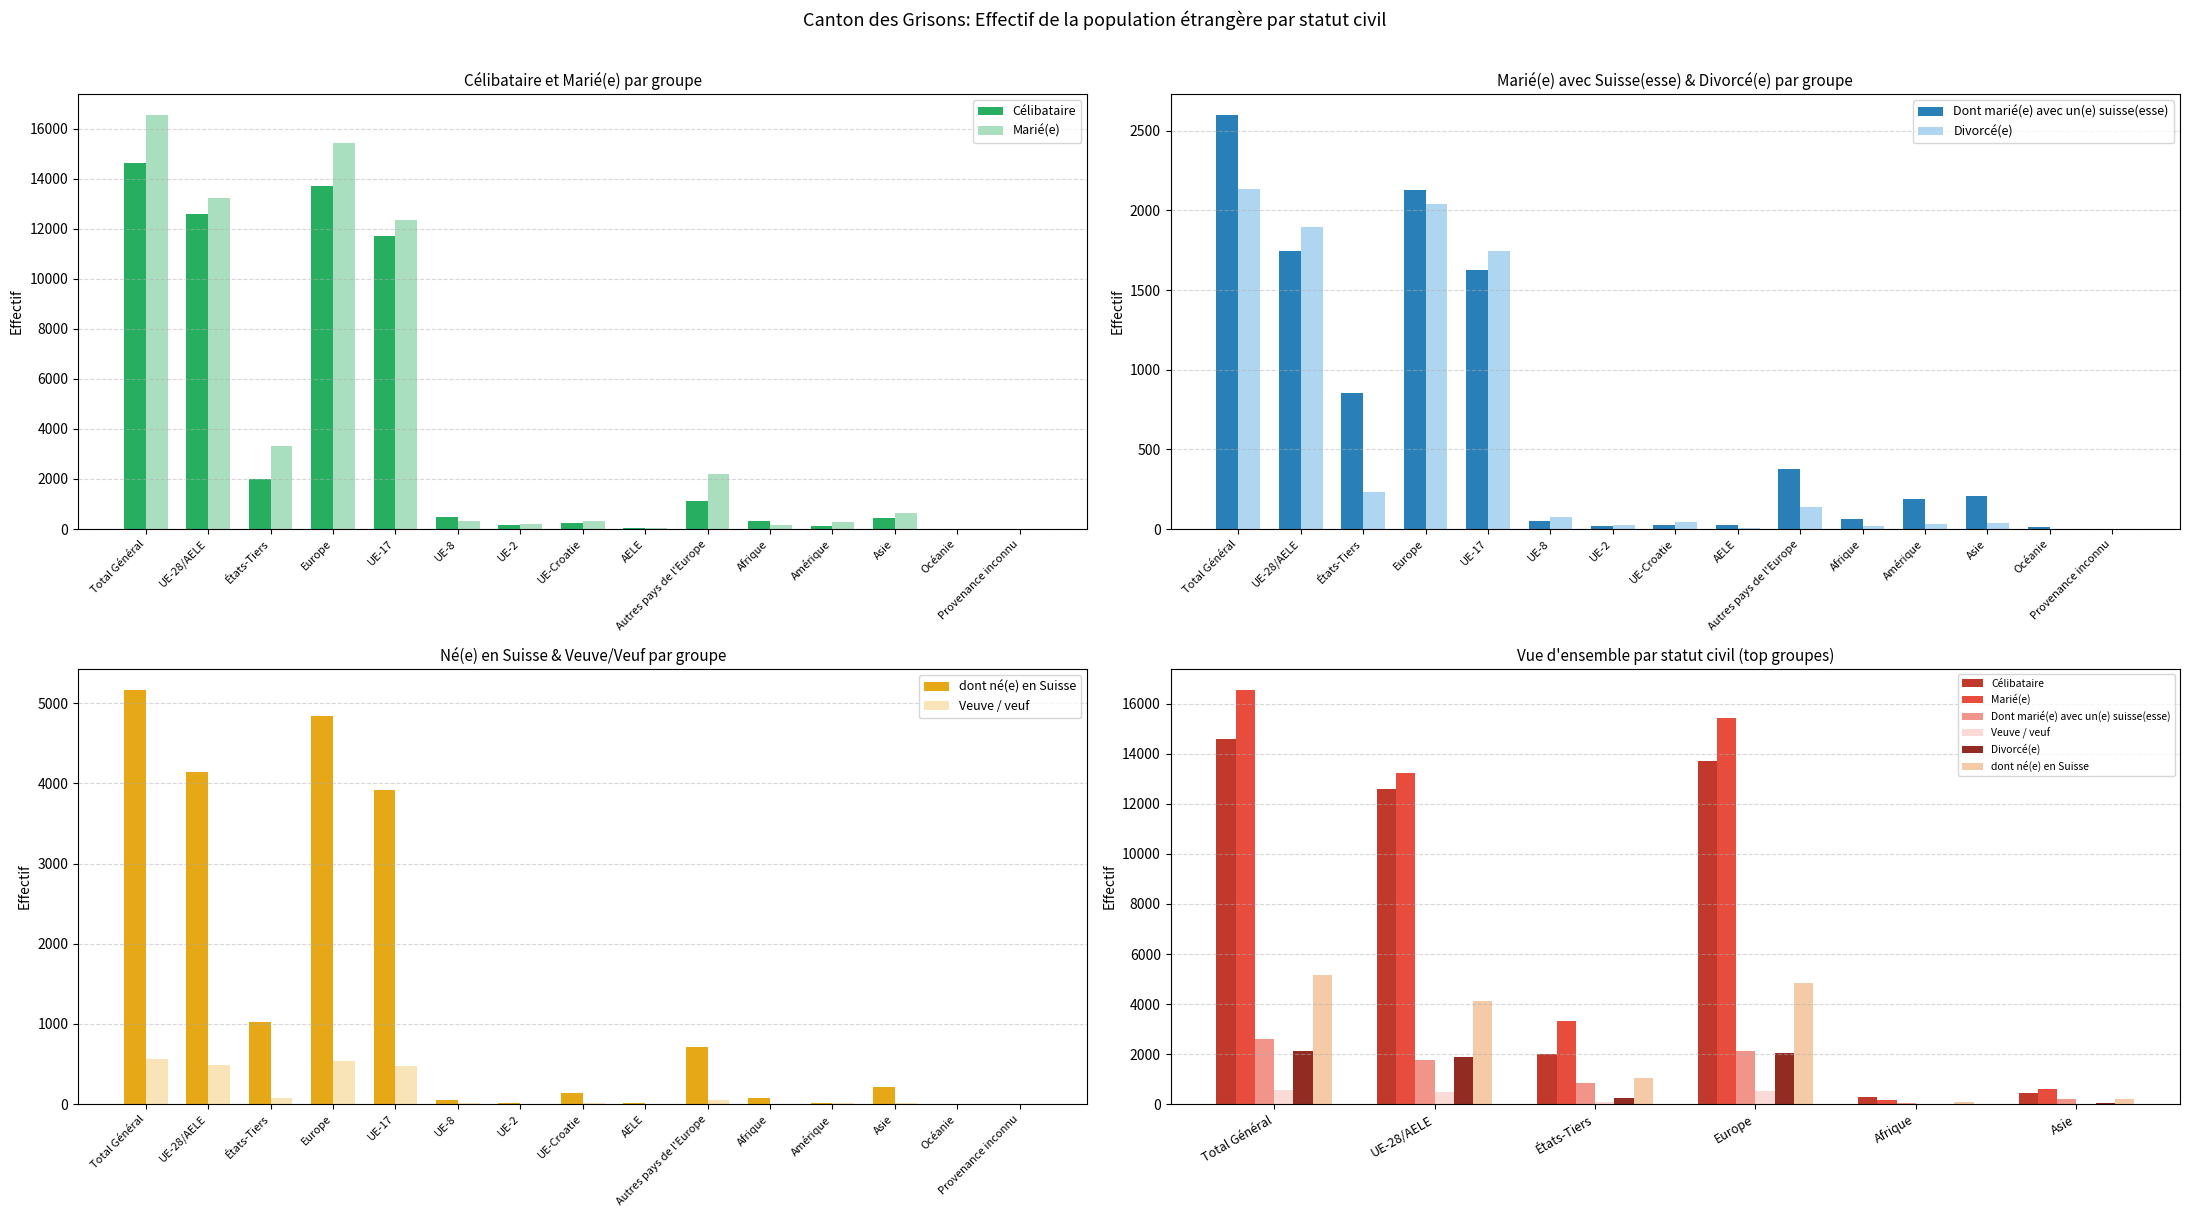

What are all the series names shown in the legend?

Célibataire, Marié(e), Dont marié(e) avec un(e) suisse(esse), Divorcé(e), dont né(e) en Suisse, Veuve / veuf